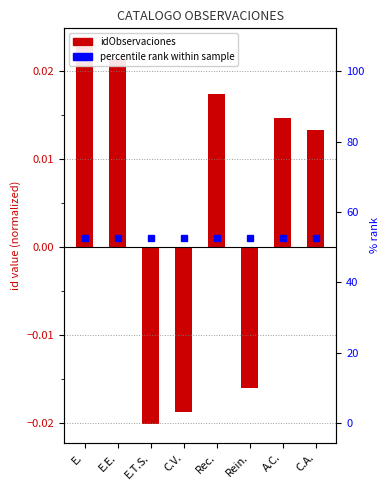

What position from the left is A.C.?

7